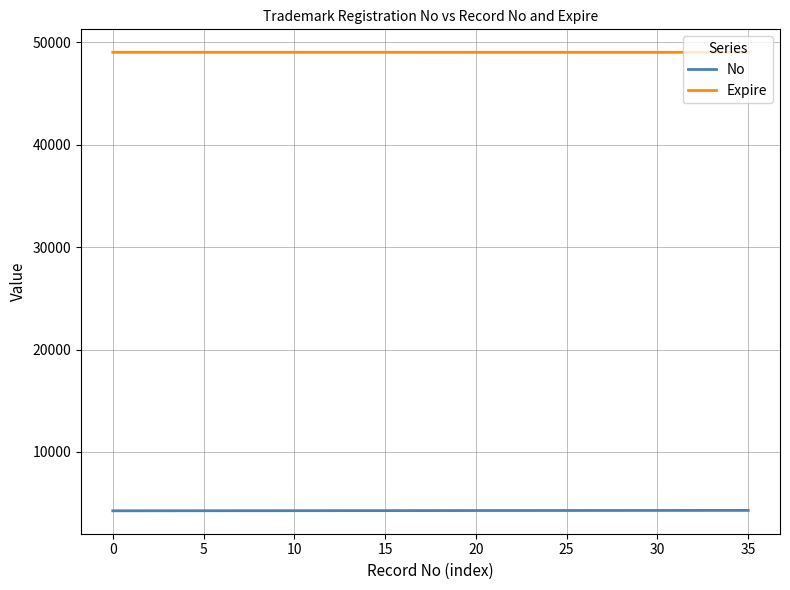

Rank the series by their maximum value, from highest to lowest.

Expire, No